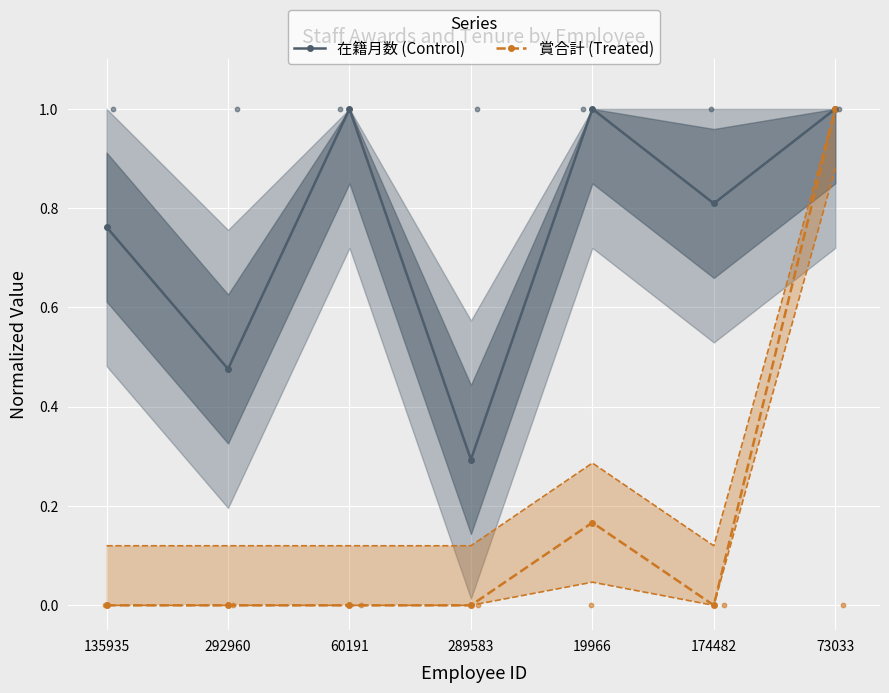

At which category is the sum across all series the highest?

73033